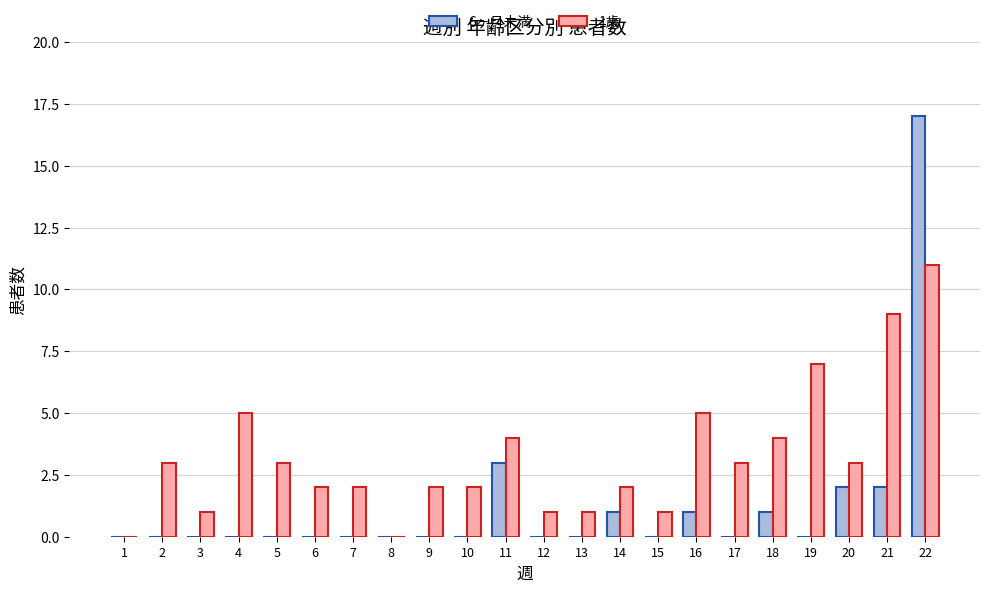

At which label is 6ヶ月未満 closest to 8?

11